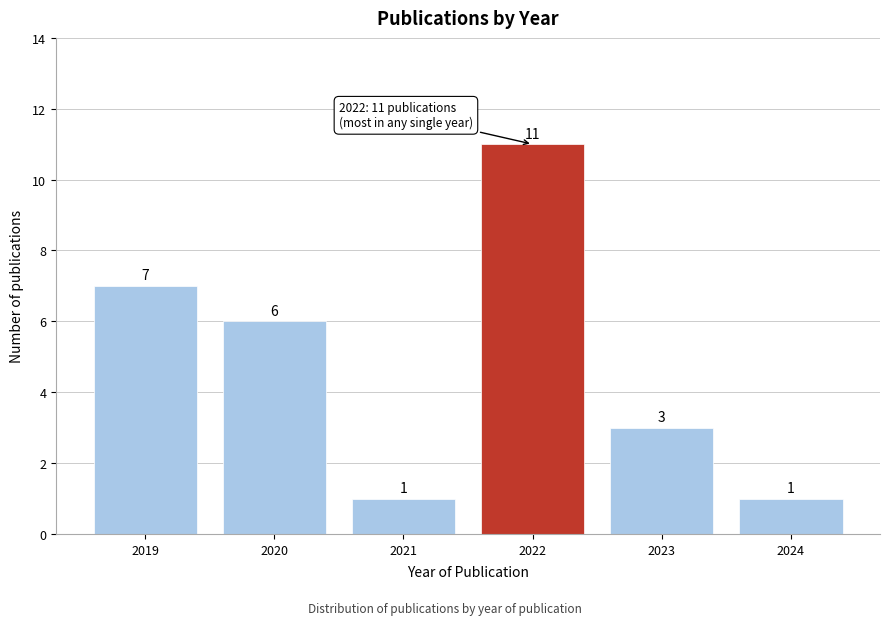

Reading left to right, list all the values displayed in this chart.

2019=7	2020=6	2021=1	2022=11	2023=3	2024=1